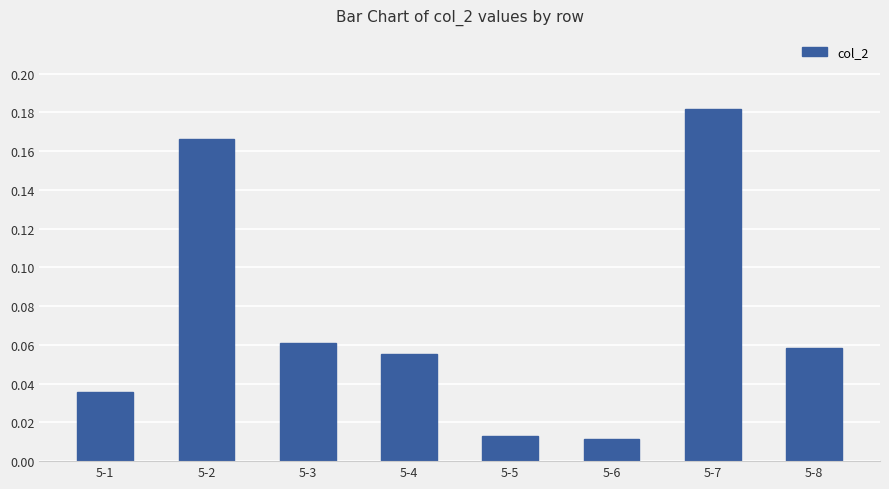

At which category does the chart reach its peak across all series?

5-7